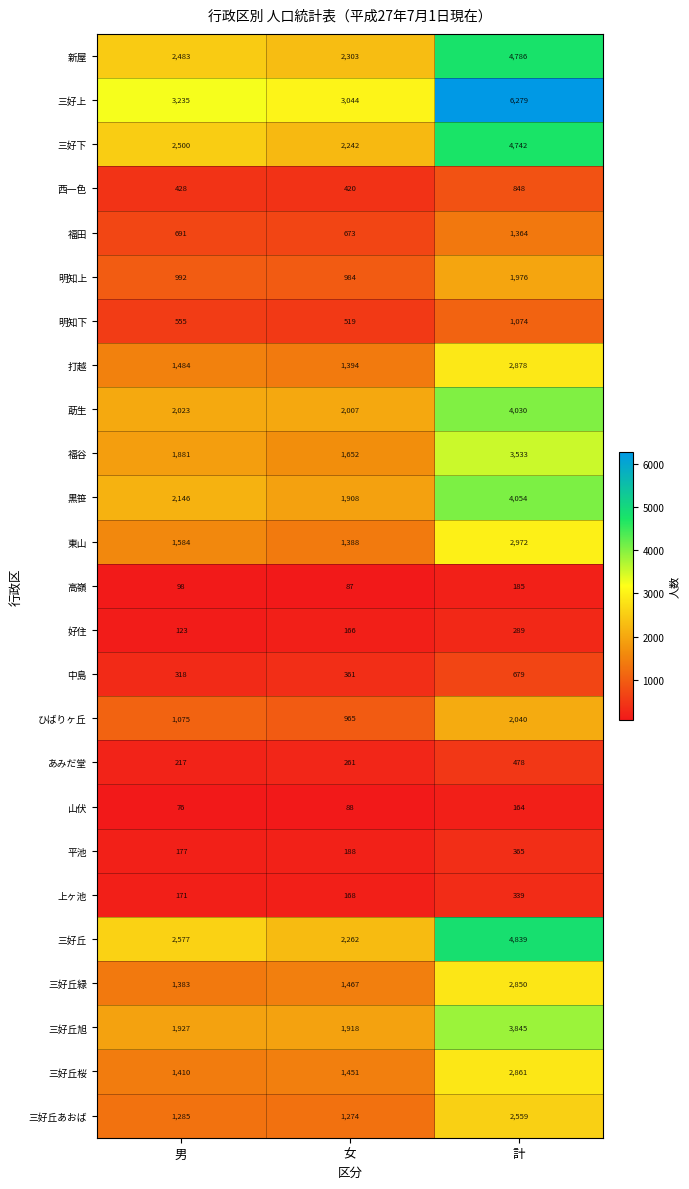

What is the spread (max minus min) of values at 女?

2957